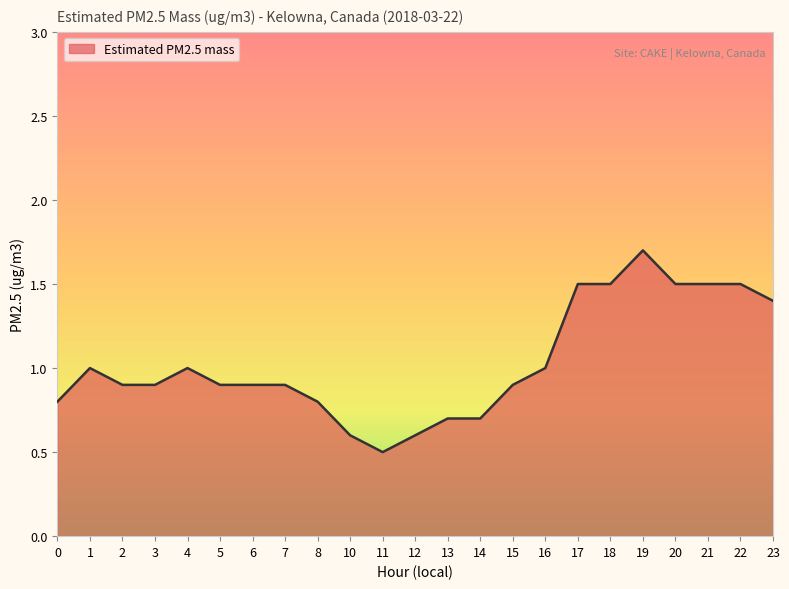

What is the minimum value shown in the chart?

0.5